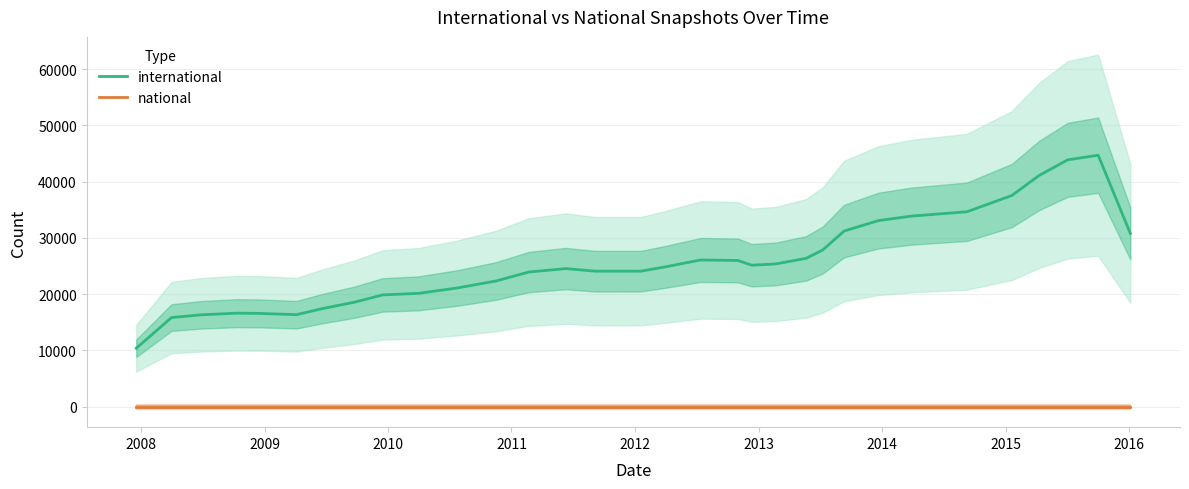

What is the highest value of the international series?

44711.7